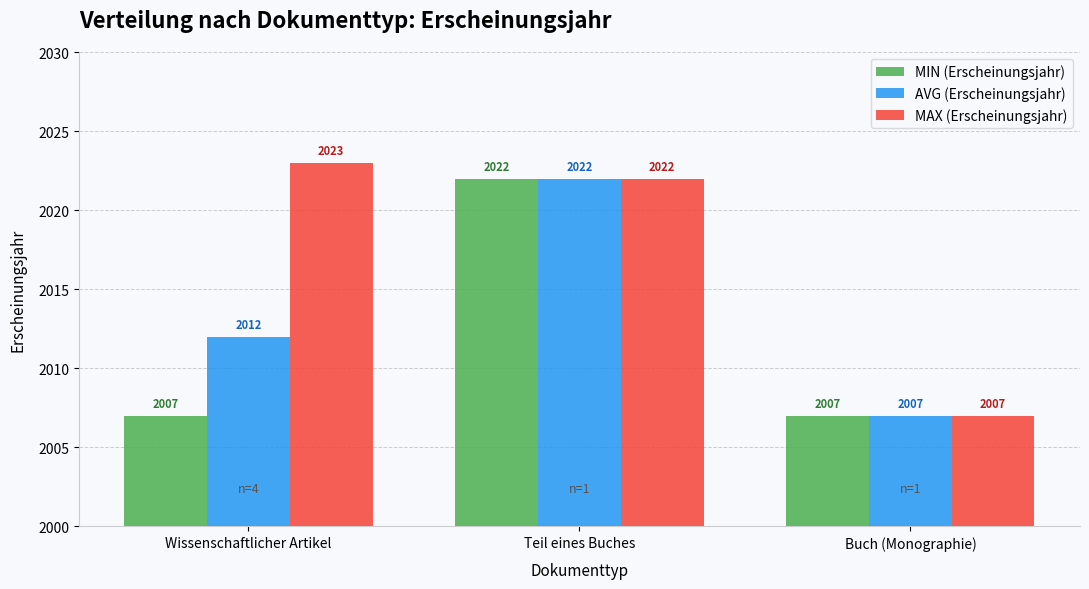

Reading left to right, list all the values displayed in this chart.

MIN (Erscheinungsjahr): 2007	2022	2007
AVG (Erscheinungsjahr): 2012	2022	2007
MAX (Erscheinungsjahr): 2023	2022	2007